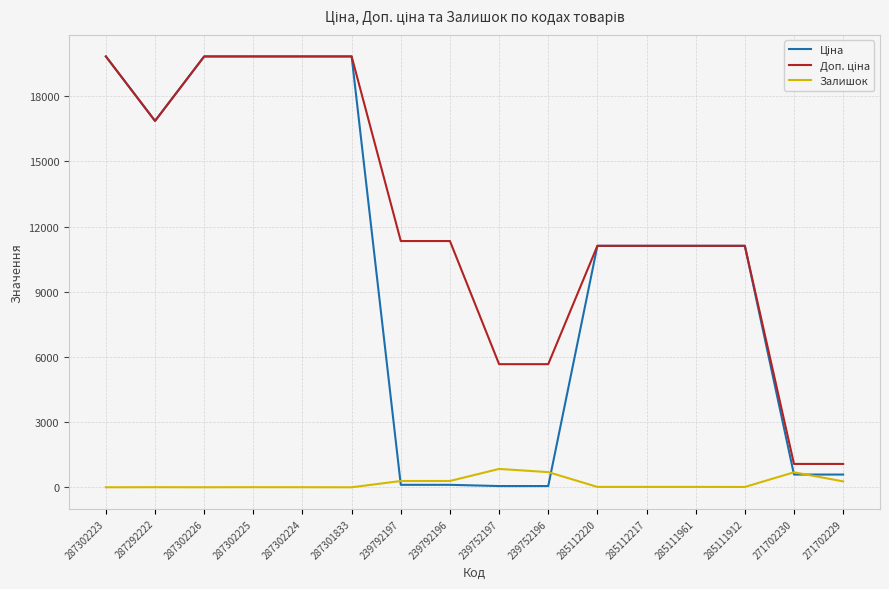

Is it true that Залишок equals 4.0 at 287292222?

True